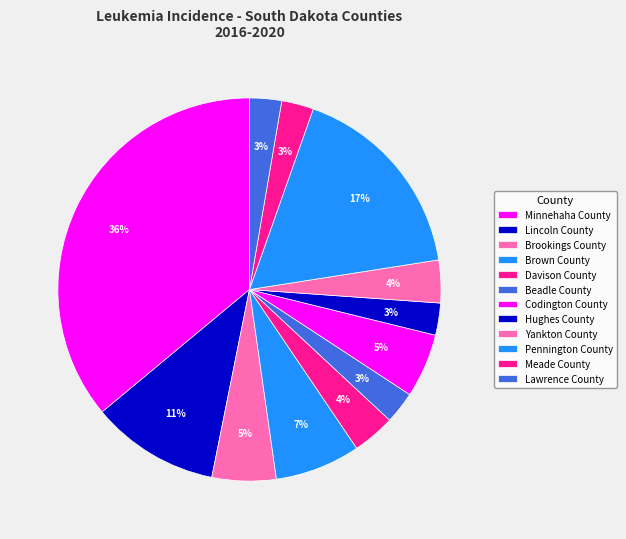

To the nearest percent, what is the difference between the largest and smallest slice percentages?

33%